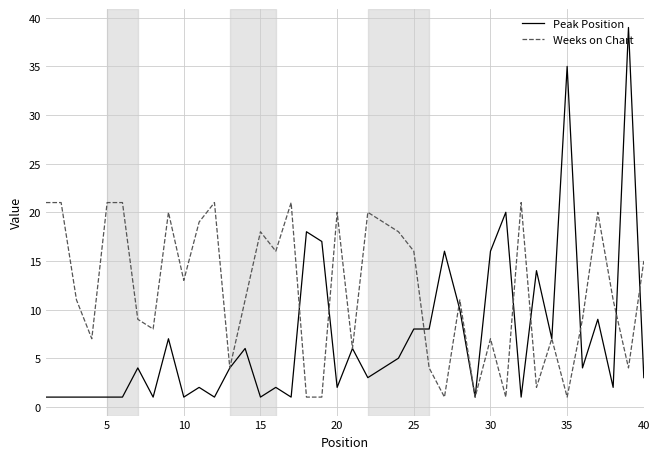

What is the greatest value displayed?

39